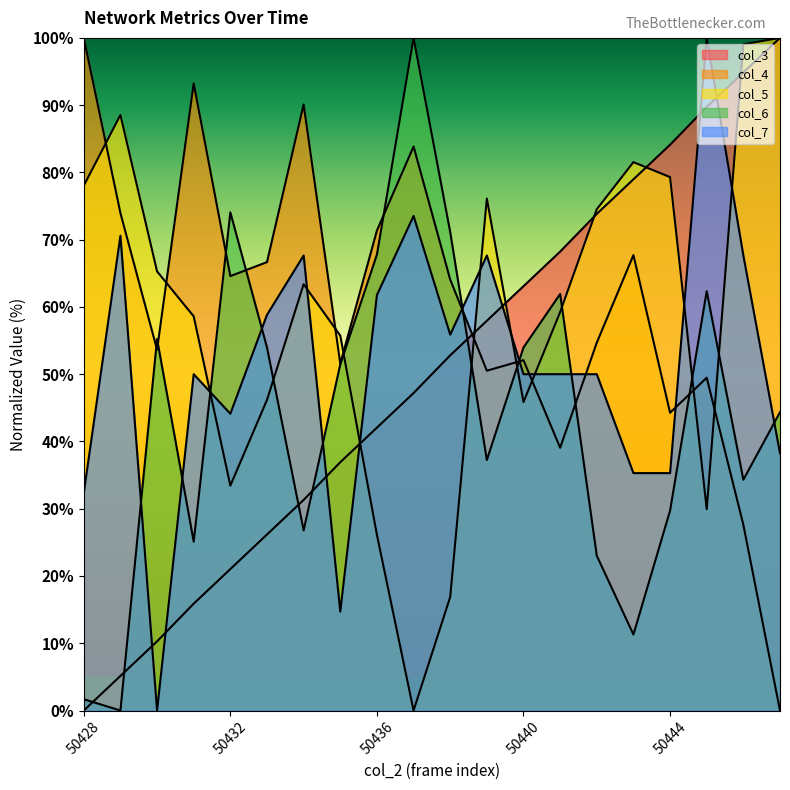

Rank the series at 50428 from highest to lowest value.

col_4, col_5, col_7, col_6, col_3